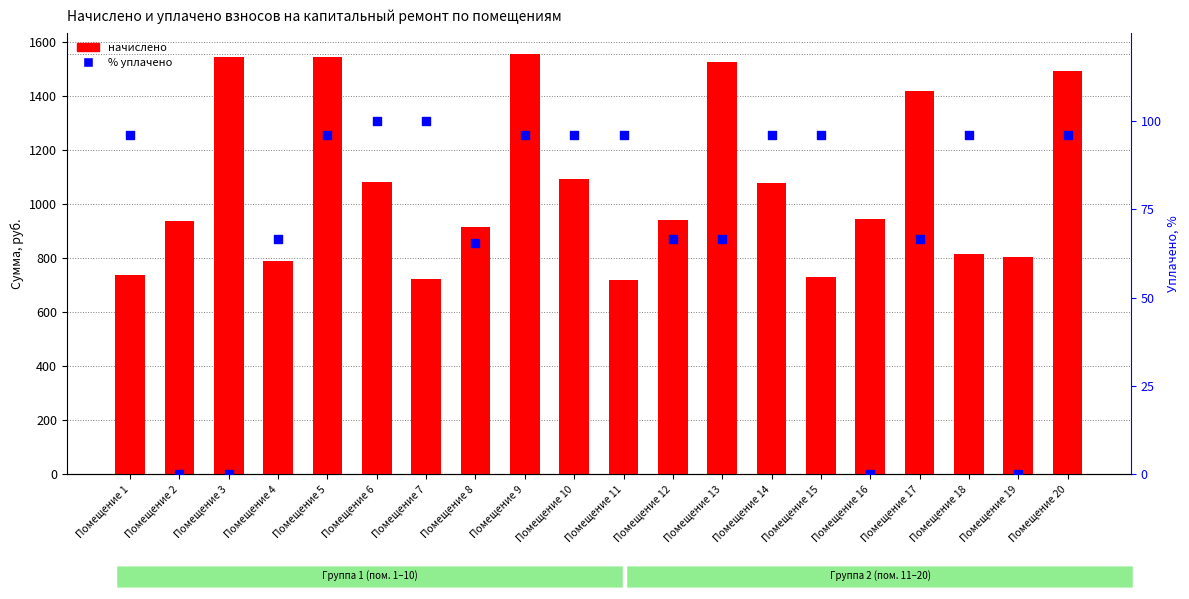

Is the value of начислено at Помещение 6 greater than the value of % уплачено at Помещение 15?

Yes